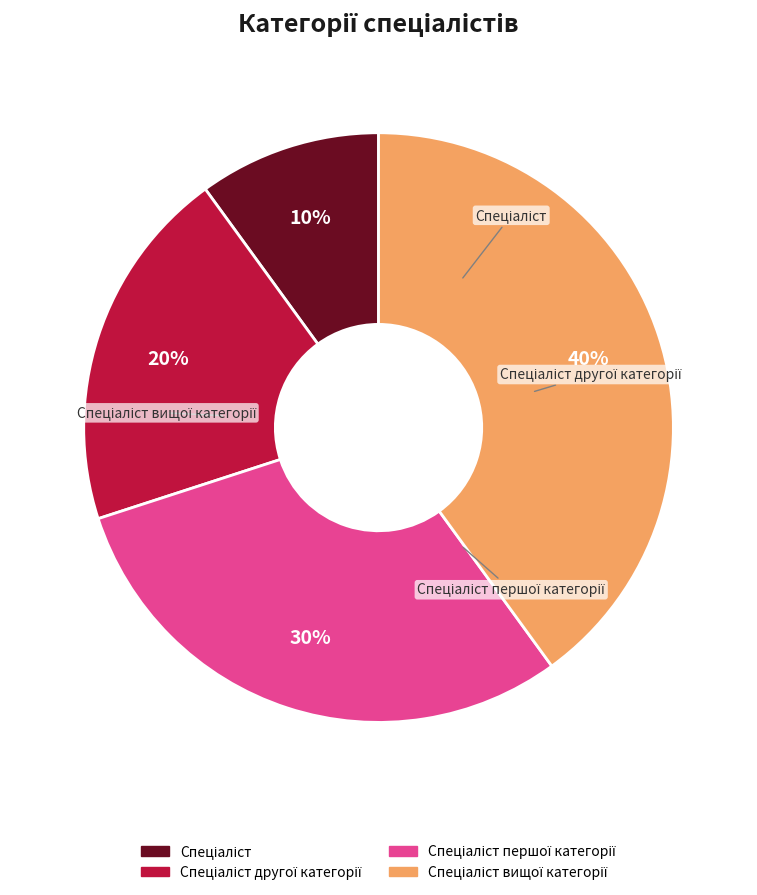

To the nearest percent, what is the difference between the largest and smallest slice percentages?

30%